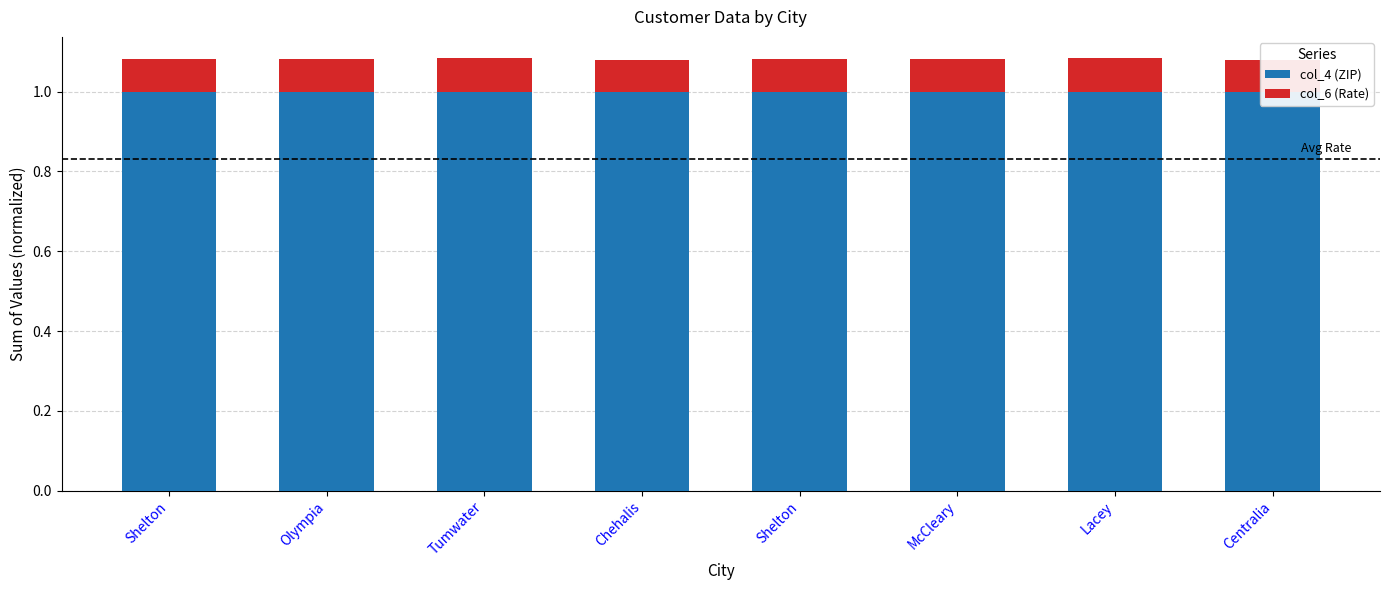

Rank the series by their maximum value, from lowest to highest.

col_6 (Rate), col_4 (ZIP)